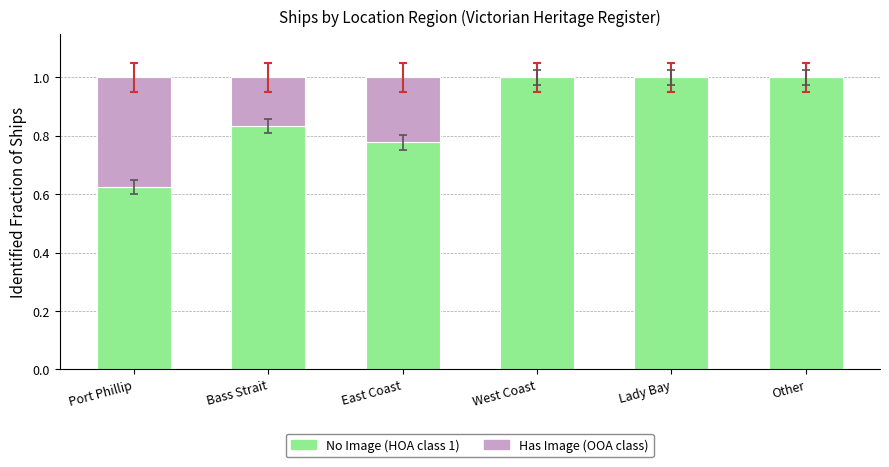

Does the chart contain stacked bars?

Yes